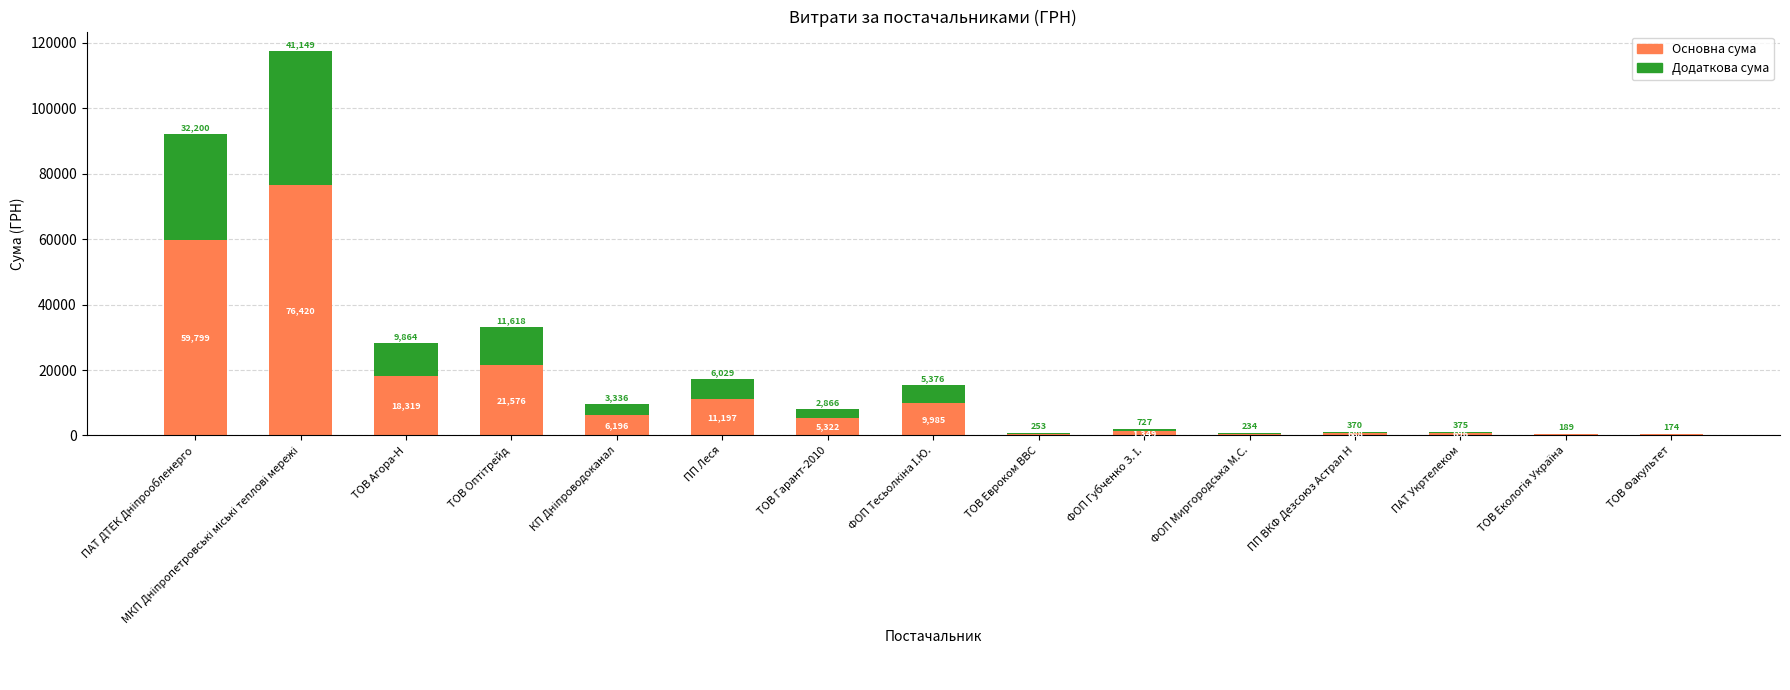

Count the number of categories in the chart.

15